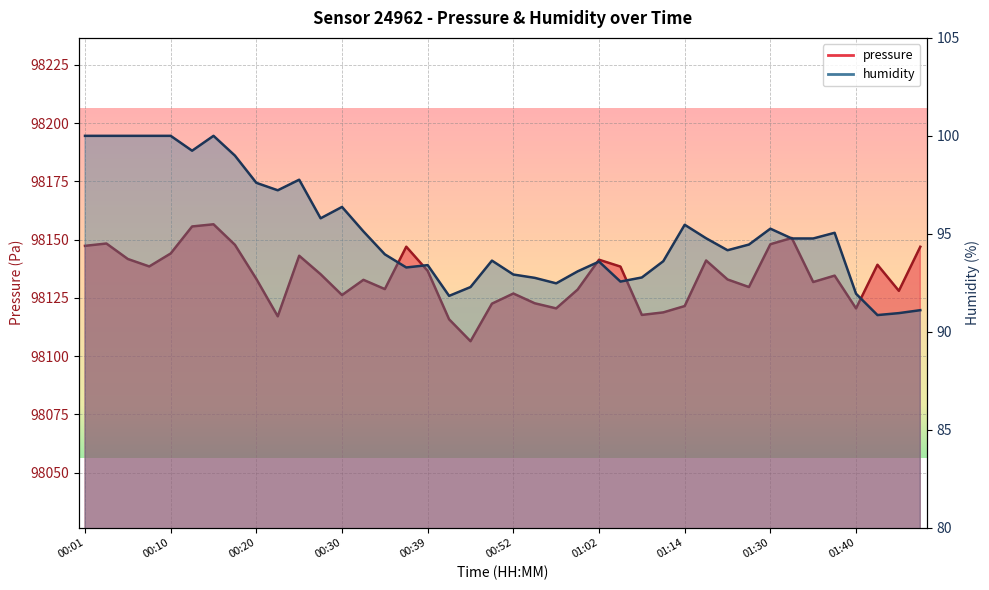

Between 00:01 and 00:03, which series saw the biggest shift?

pressure